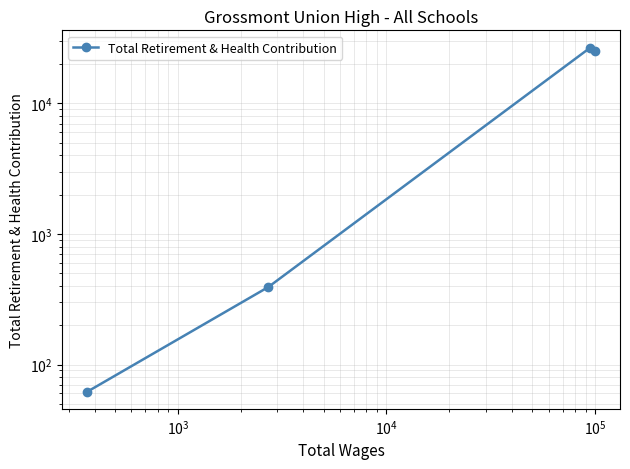

Reading left to right, transcribe all the data shown in this chart.

62	392	26713	24947